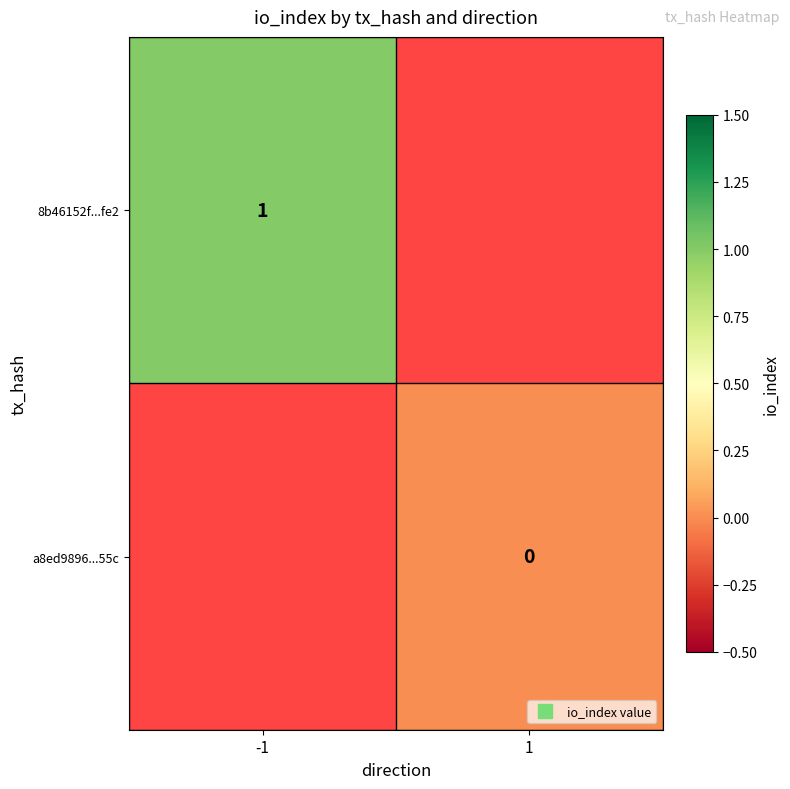

Where is 8b46152f...fe2 nearest to the value 1?

-1